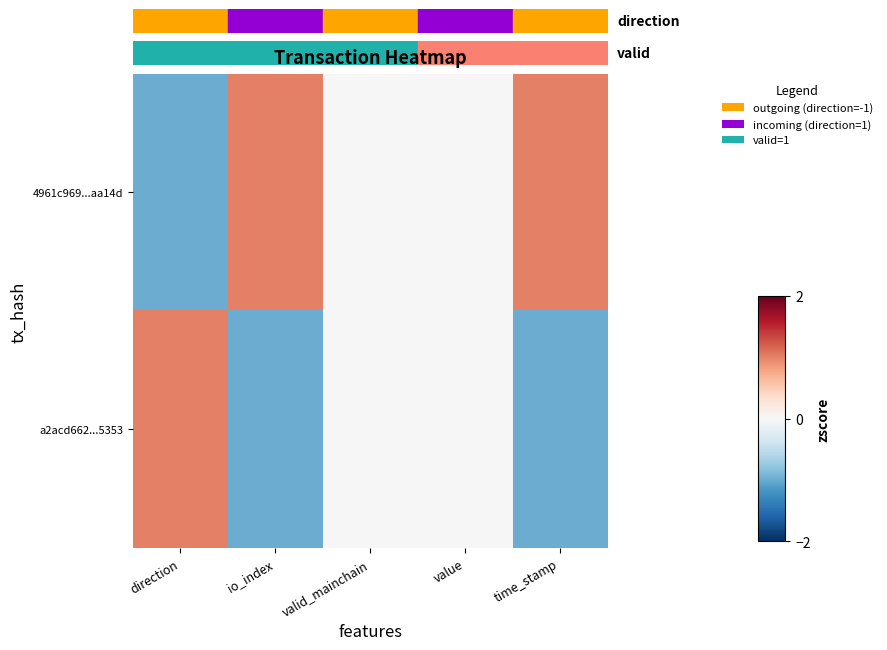

At which category is the sum across all series the highest?

direction